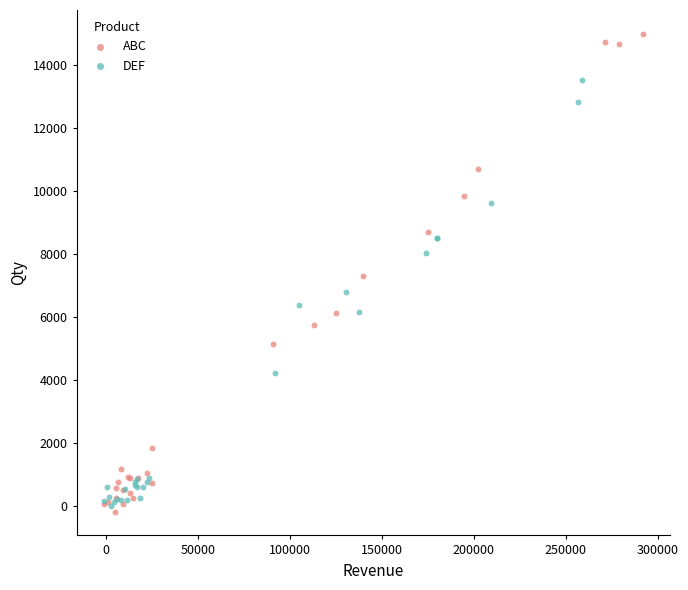

Which series has the largest Y range (max minus min)?

ABC